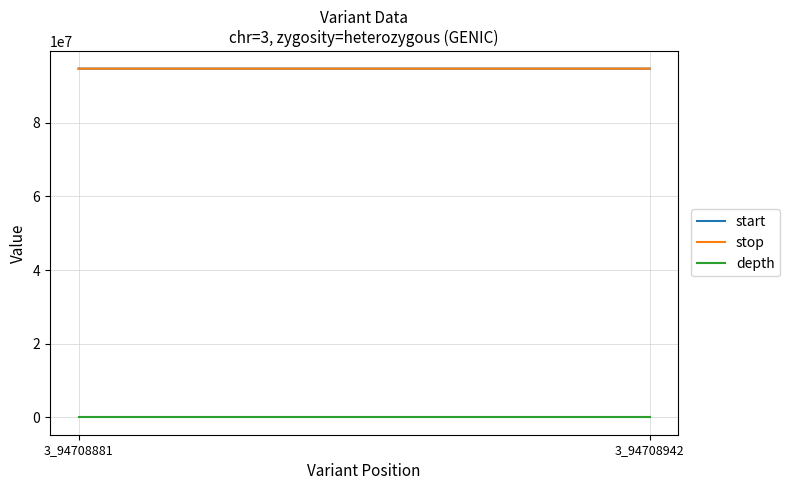

True or false: stop has a value of 39596484 at 3_94708942.

False